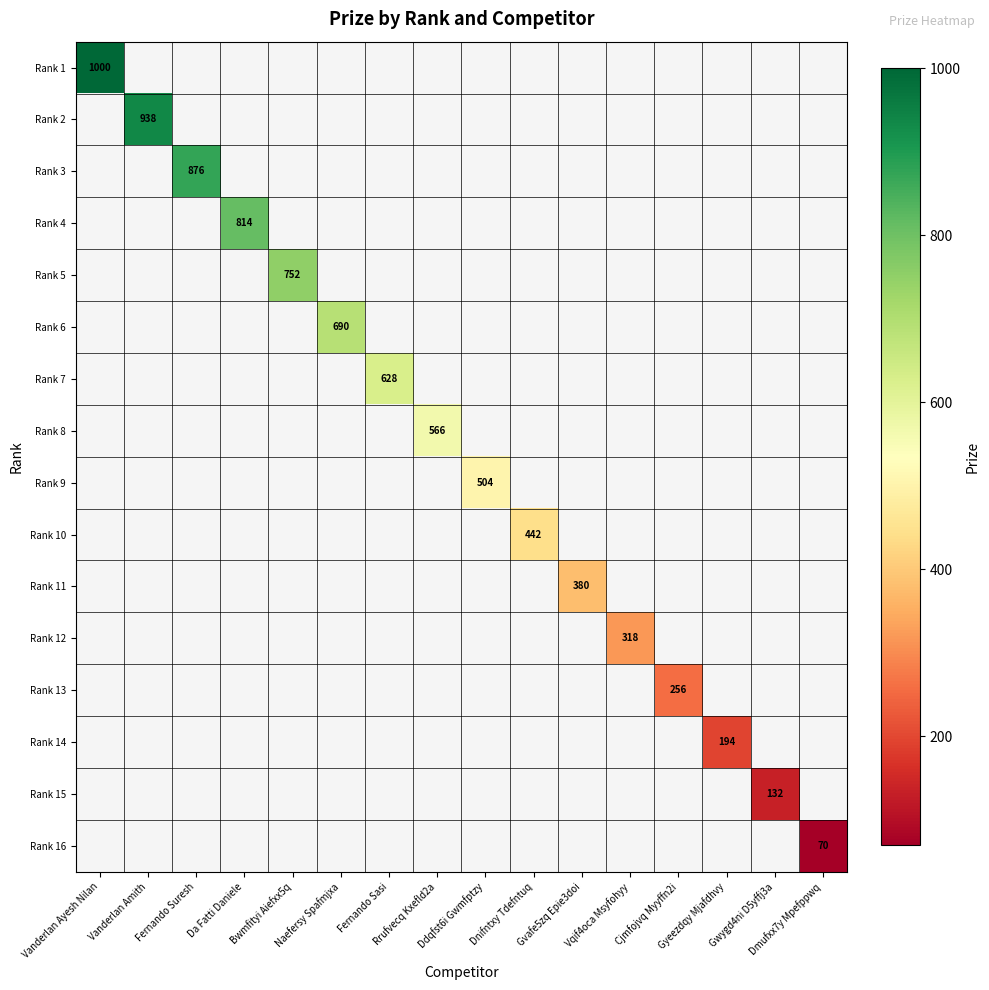

True or false: Rank 3 has a value of 1144.5 at Fernando Suresh.

False